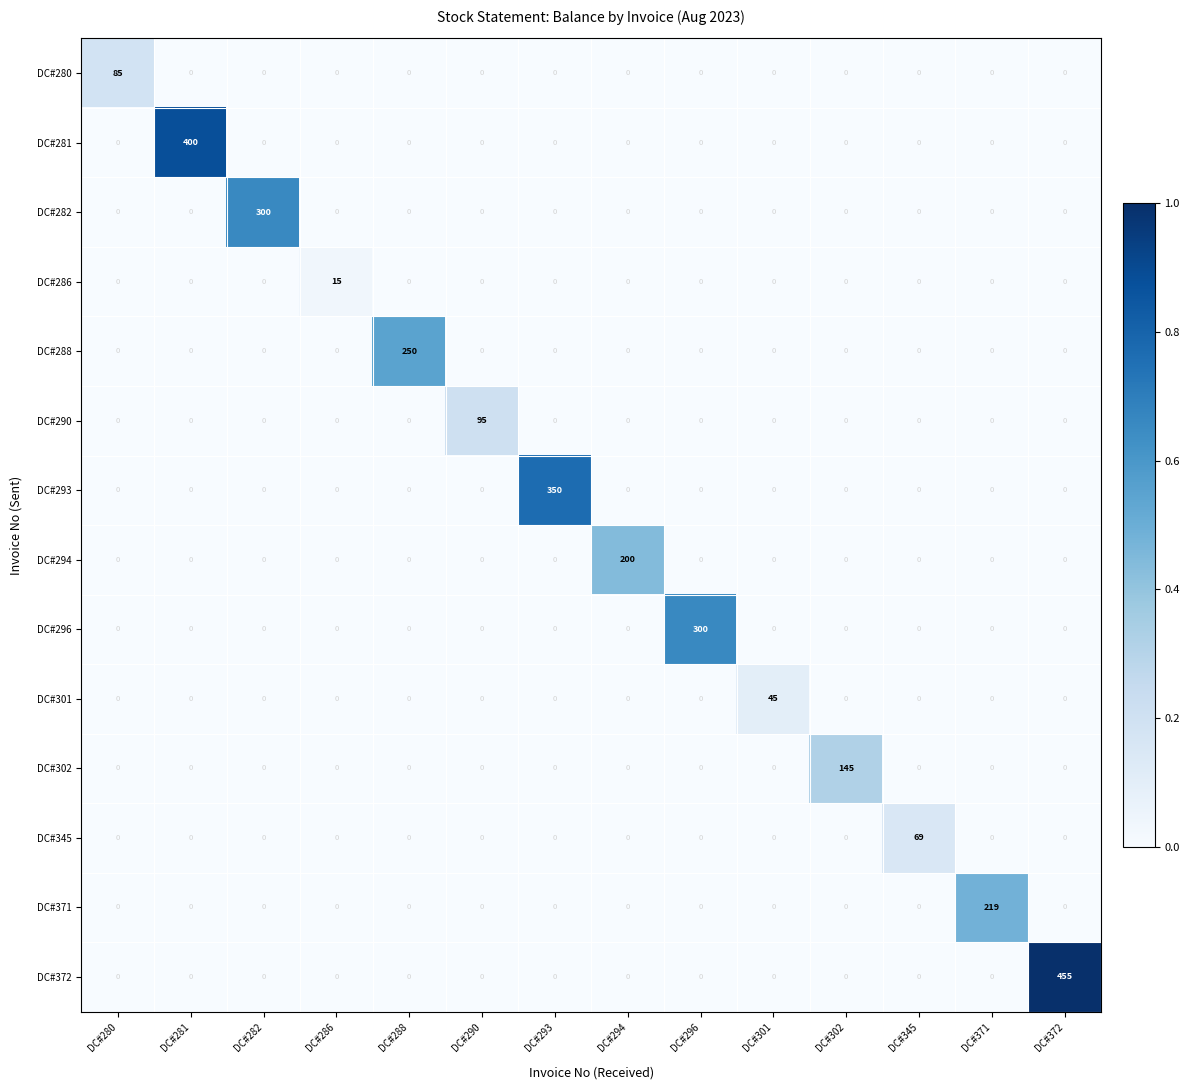

What is the total value across all series at DC#280?

85